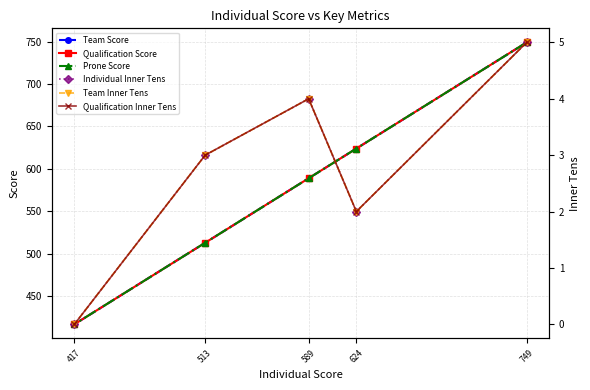

What is the sum of the Qualification Score values at 589 and 749?

1338